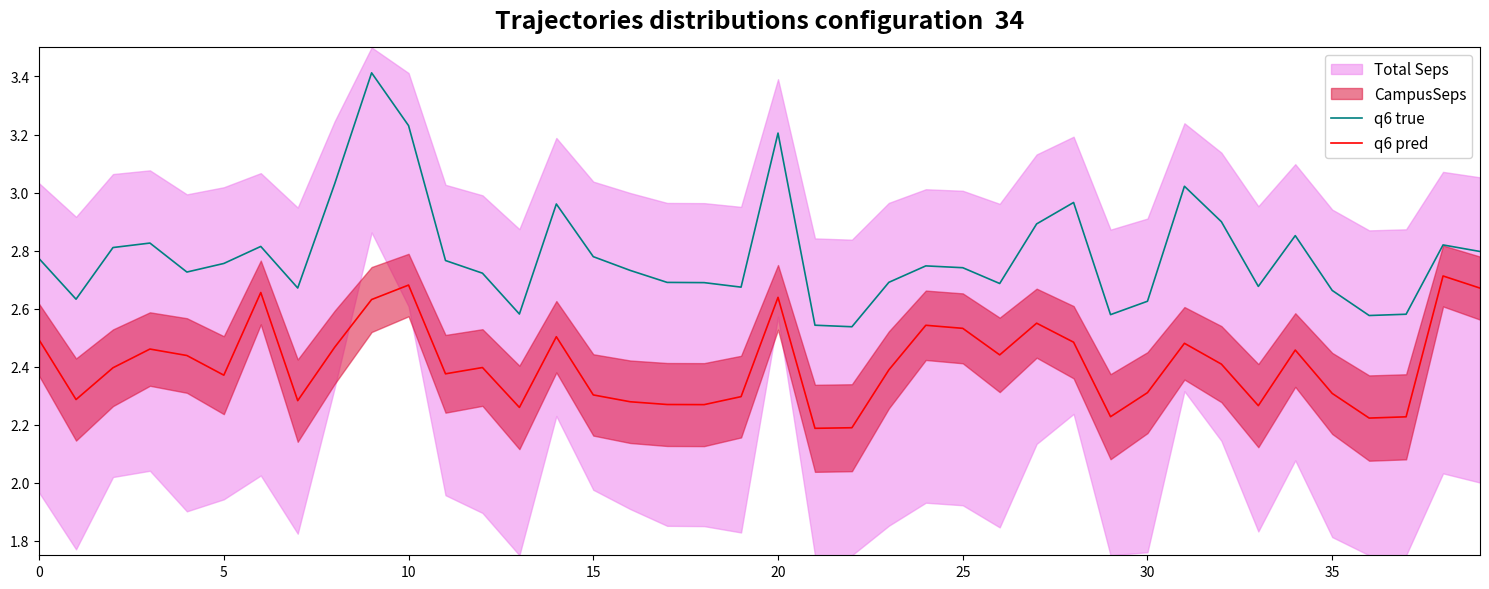

What is the difference between the maximum and minimum values in the q6 true series?

0.9